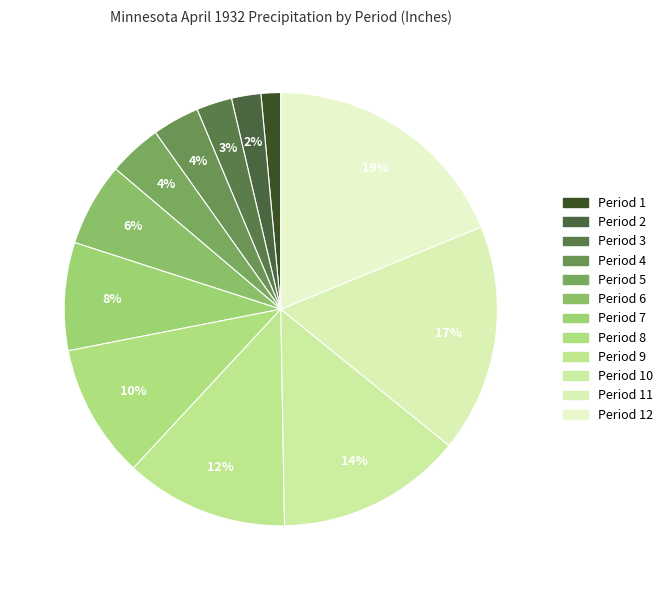

Rank the categories by value from highest to lowest.

12, 11, 10, 9, 8, 7, 6, 5, 4, 3, 2, 1